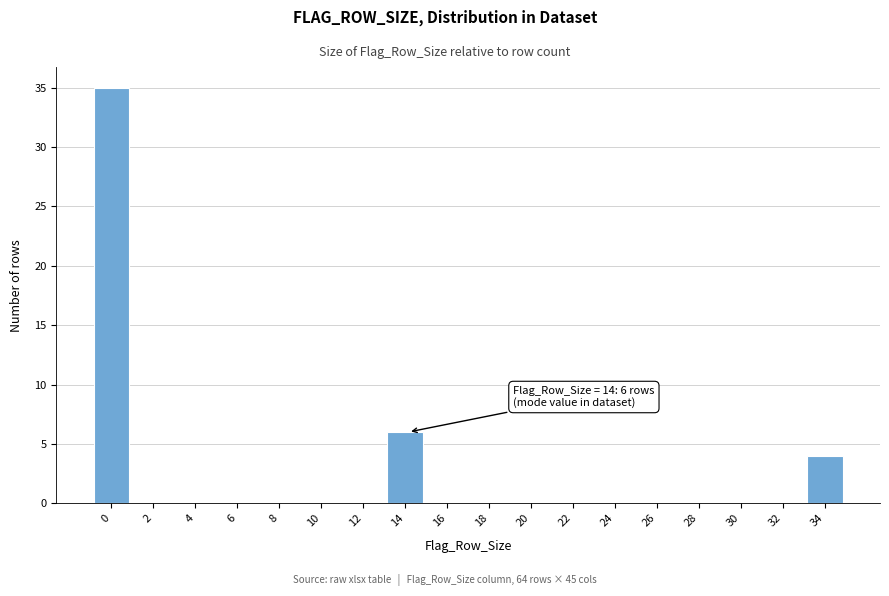

Reading left to right, list all the values displayed in this chart.

0=35	2=0	4=0	6=0	8=0	10=0	12=0	14=6	16=0	18=0	20=0	22=0	24=0	26=0	28=0	30=0	32=0	34=4